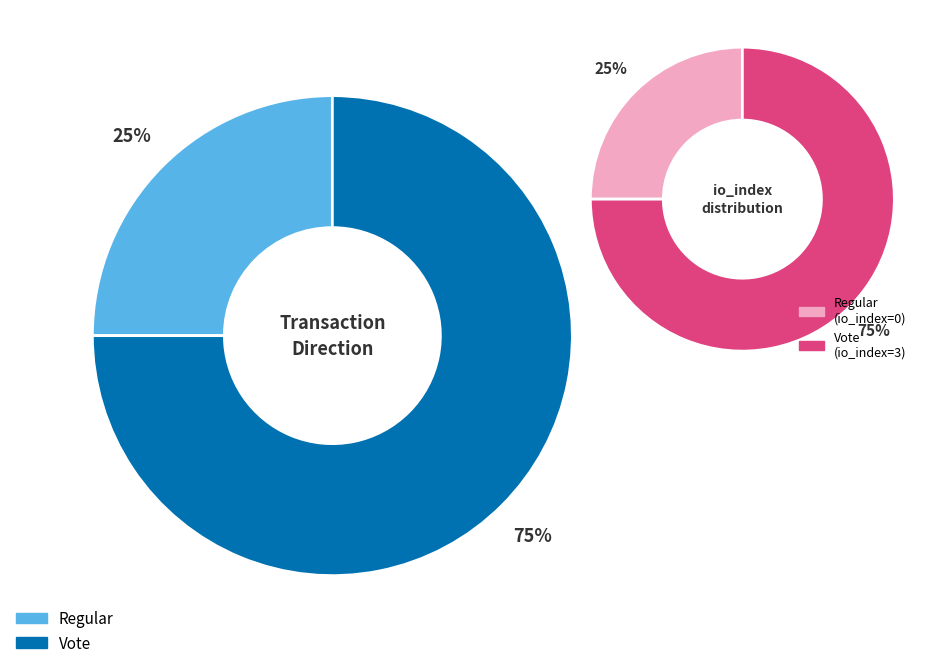

Count the number of slices in the pie.

2